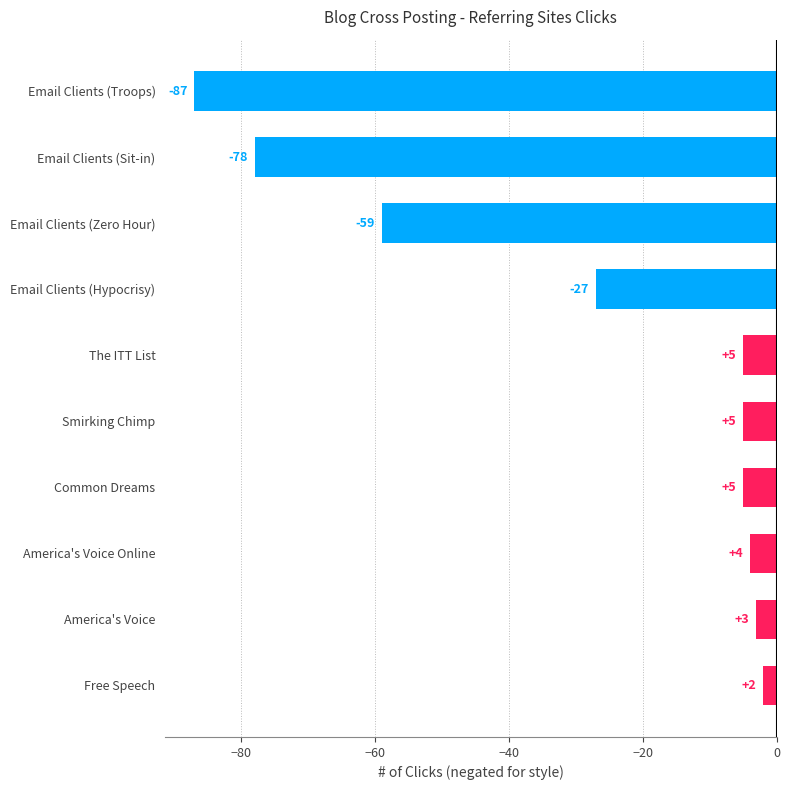

How many bars are there in total?

10